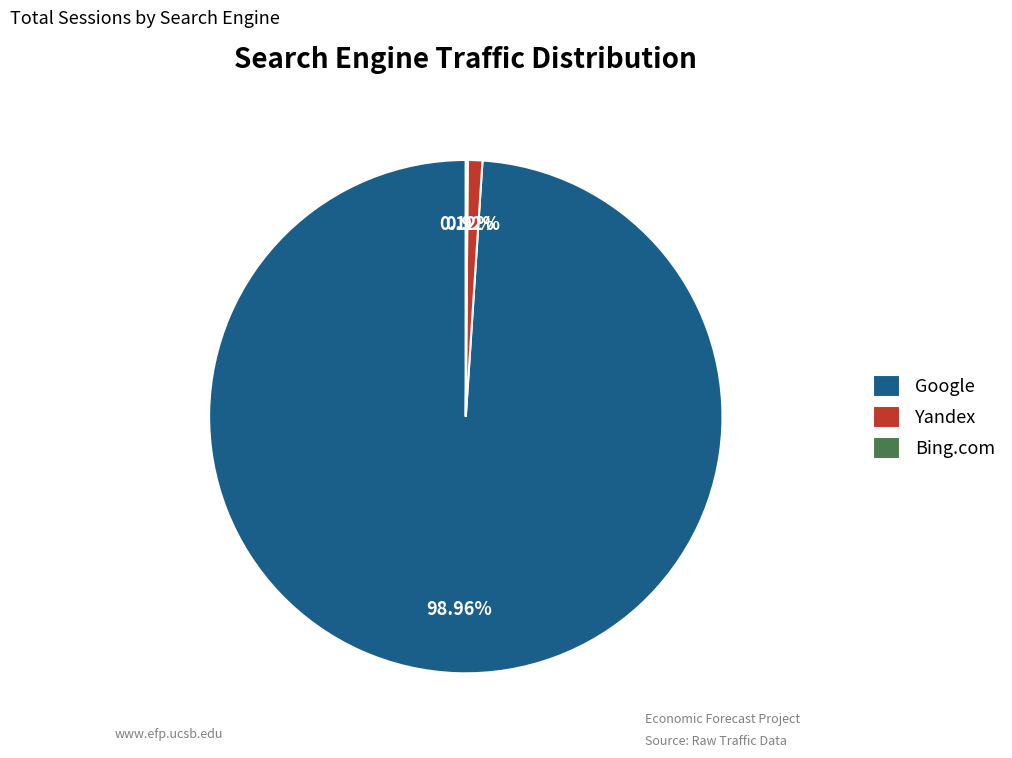

Combined, do Google and Yandex account for over 50%?

Yes